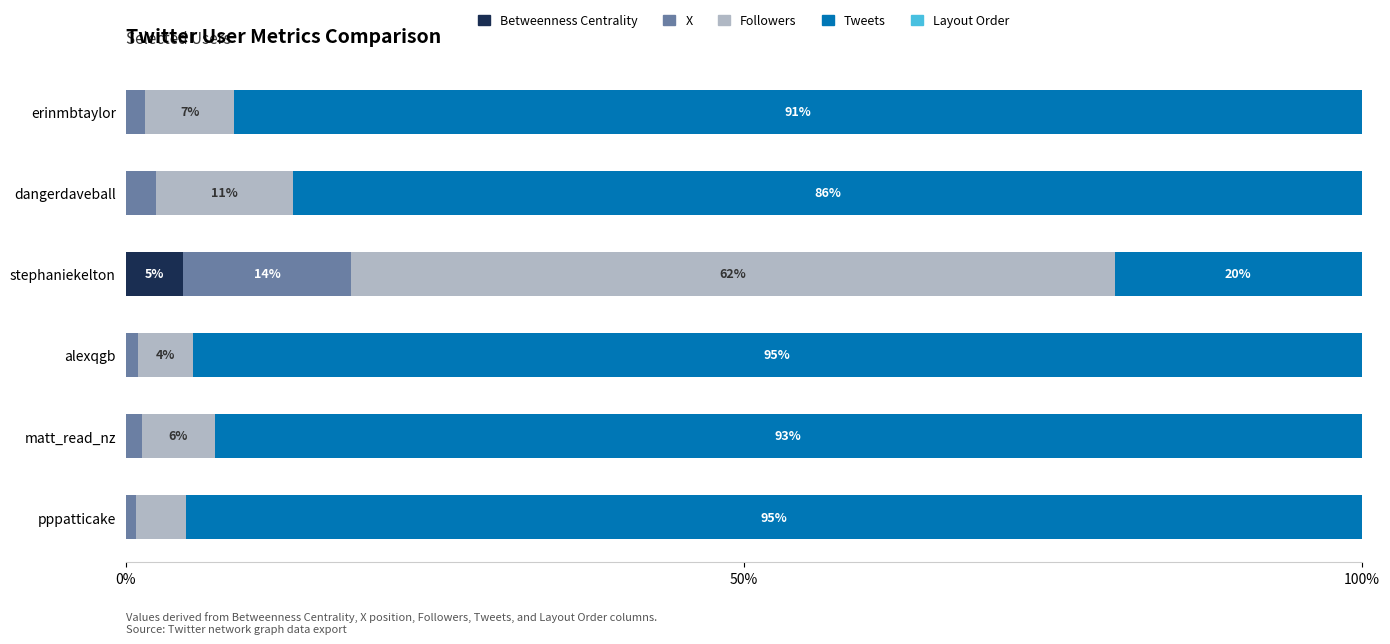

What is the highest value of the Betweenness Centrality series?

4.7